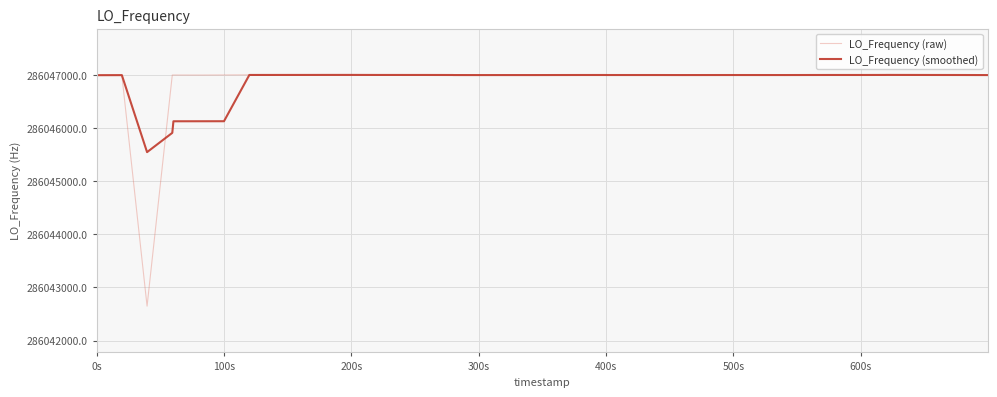

What is the difference between the second highest and minimum values in the LO_Frequency (raw) series?

4356.3